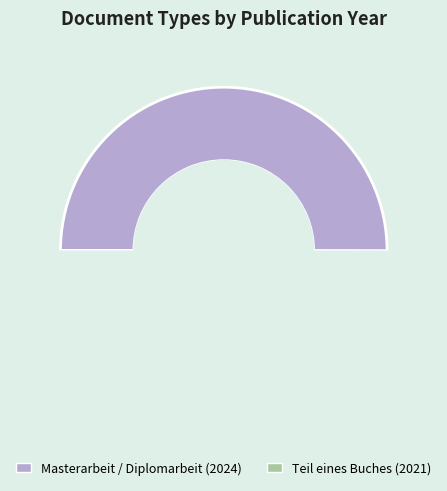

Which has a higher value, Masterarbeit / Diplomarbeit (2024) or Teil eines Buches (2021)?

Masterarbeit / Diplomarbeit (2024)